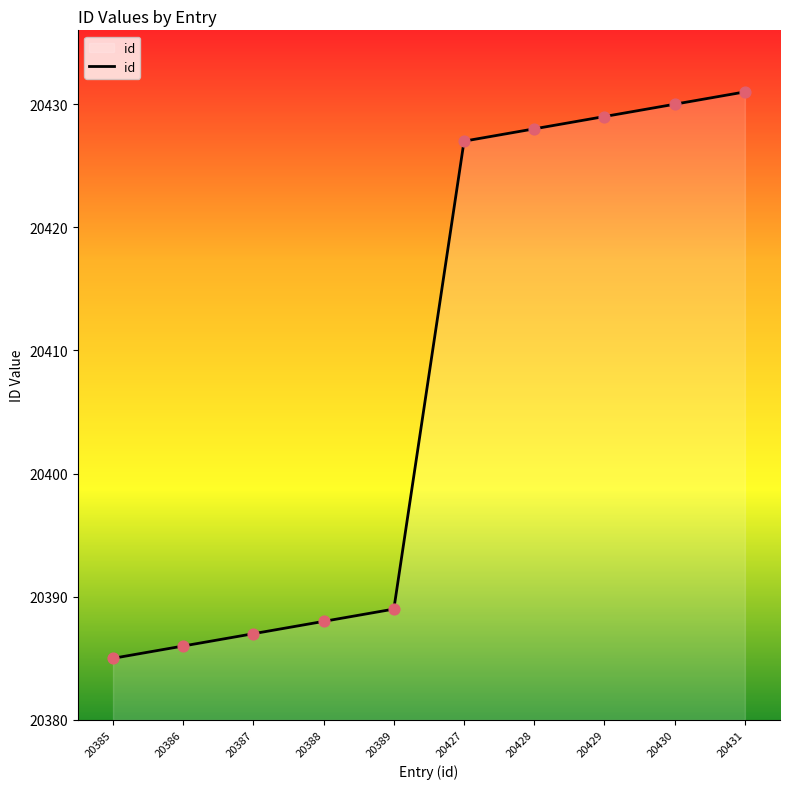

Approximately how many times larger is the value at 20386 compared to 20387?

1.0